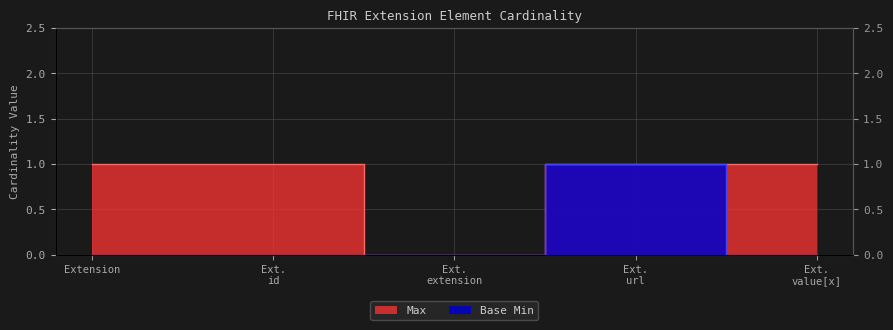

What are all the series names shown in the legend?

Max, Base Min